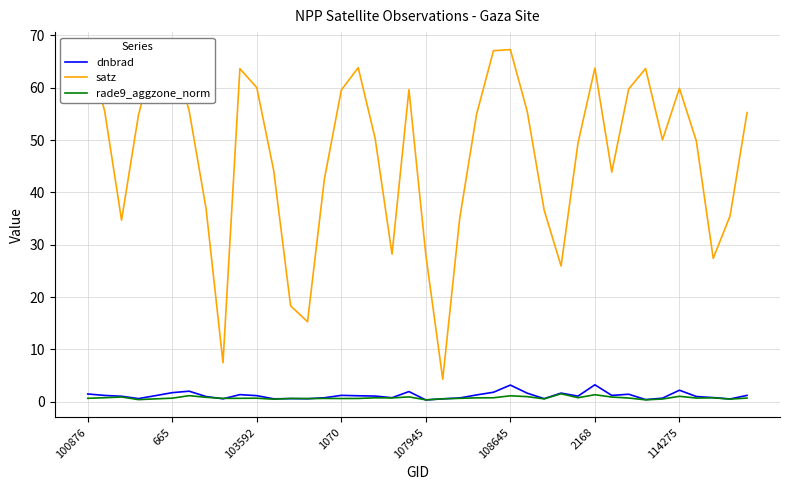

True or false: dnbrad and satz intersect in this chart.

False